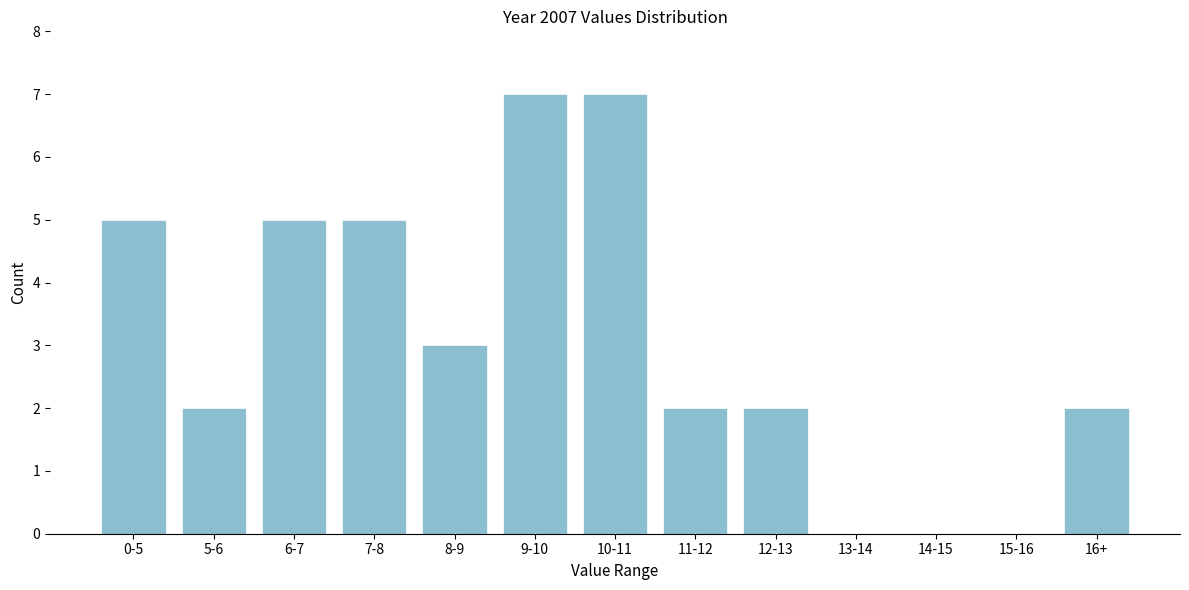

Reading right to left, extract all data points from this chart.

16+=2	15-16=0	14-15=0	13-14=0	12-13=2	11-12=2	10-11=7	9-10=7	8-9=3	7-8=5	6-7=5	5-6=2	0-5=5